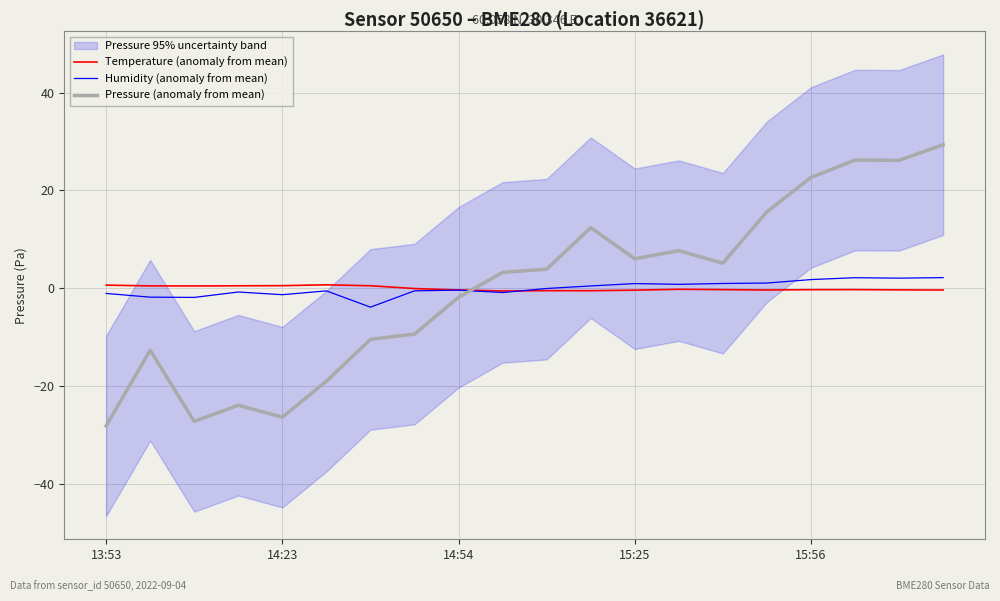

Reading left to right, what are all the values shown in this chart?

Temperature (anomaly from mean): 0.7	0.5	0.5	0.5	0.6	0.7	0.5	-0.0	-0.3	-0.5	-0.5	-0.5	-0.4	-0.2	-0.2	-0.3	-0.3	-0.2	-0.3	-0.3
Humidity (anomaly from mean): -1.0	-1.8	-1.8	-0.7	-1.3	-0.5	-3.8	-0.5	-0.3	-0.8	-0.0	0.5	1.0	0.8	1.0	1.1	1.8	2.2	2.1	2.2
Pressure (anomaly from mean): -28.1	-12.6	-27.2	-23.9	-26.3	-19.0	-10.4	-9.3	-1.8	3.3	3.9	12.4	6.0	7.7	5.1	15.6	22.6	26.2	26.1	29.3